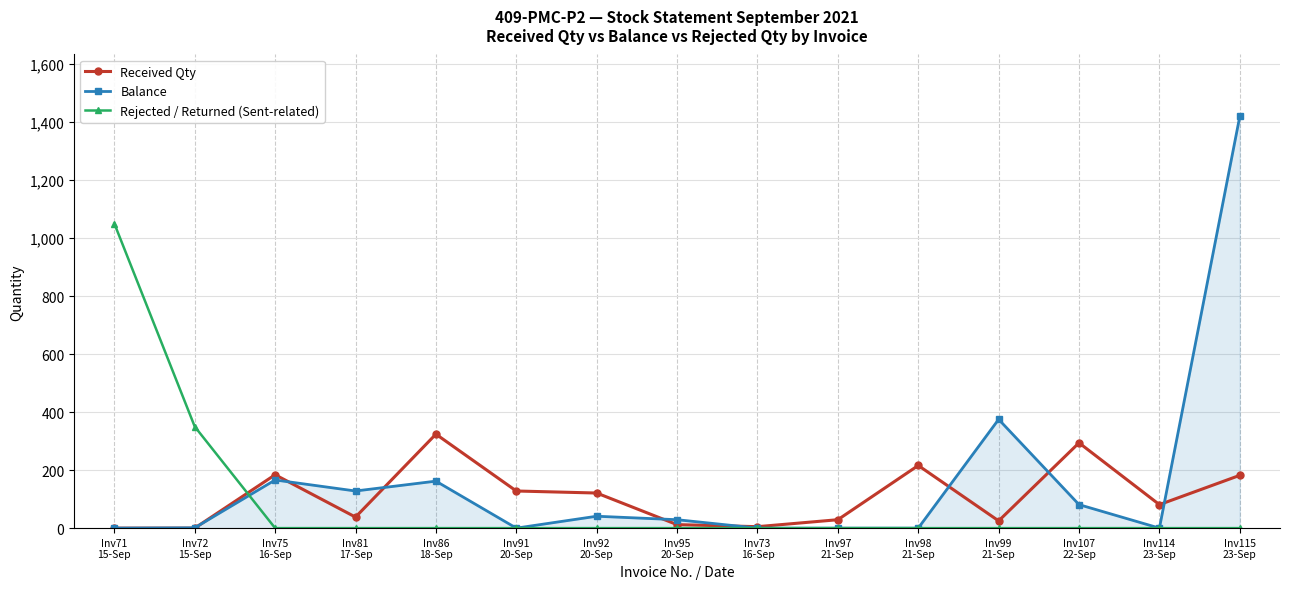

Which series has the widest spread of values?

Balance